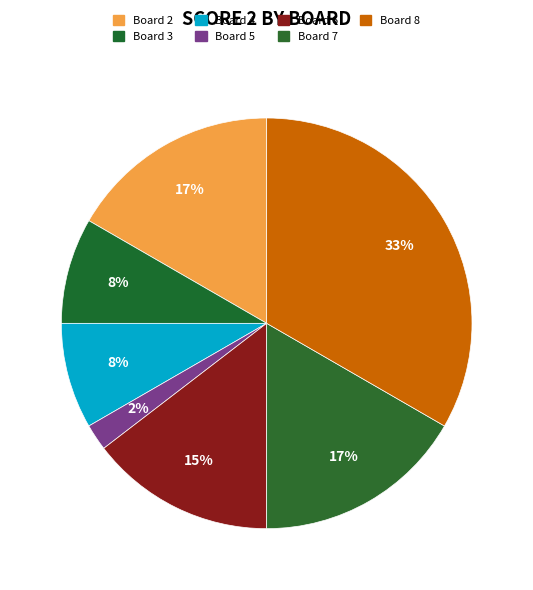

How many slices are in this pie chart?

7